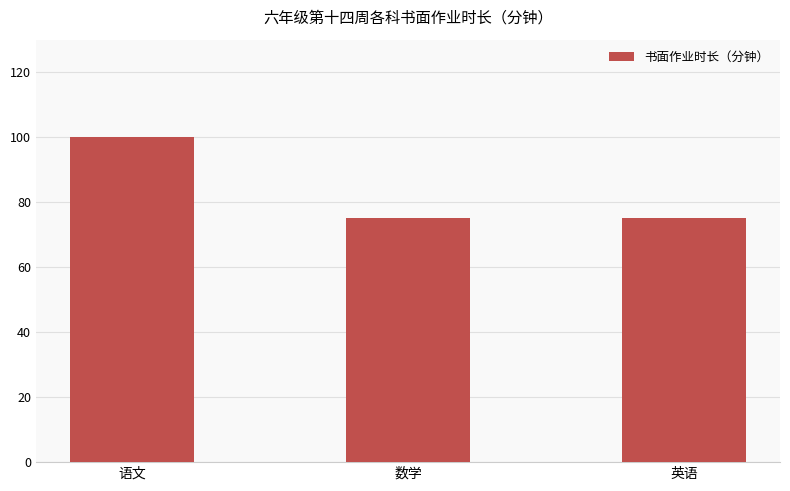

Count the number of data series in this chart.

1